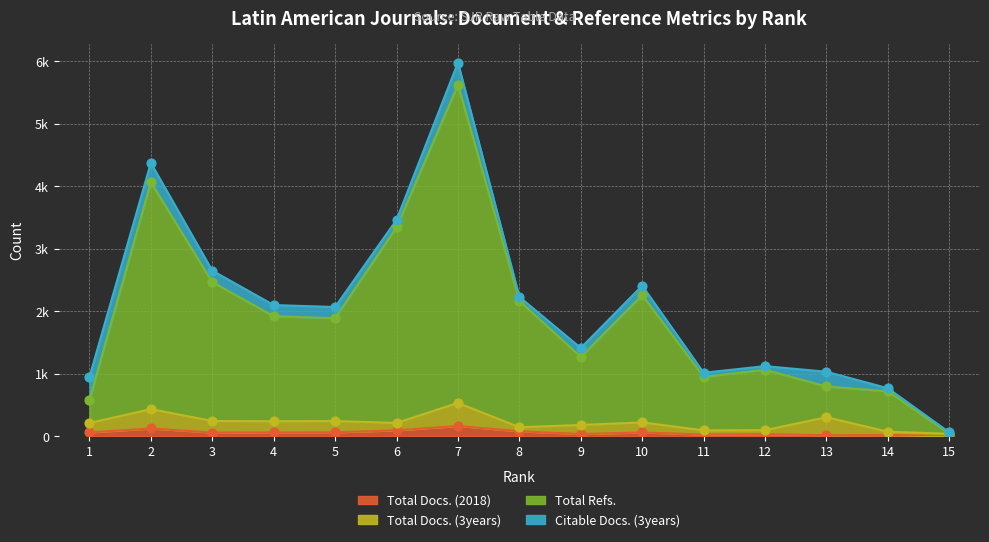

Which series reaches the minimum Y coordinate?

Total Docs. (2018)